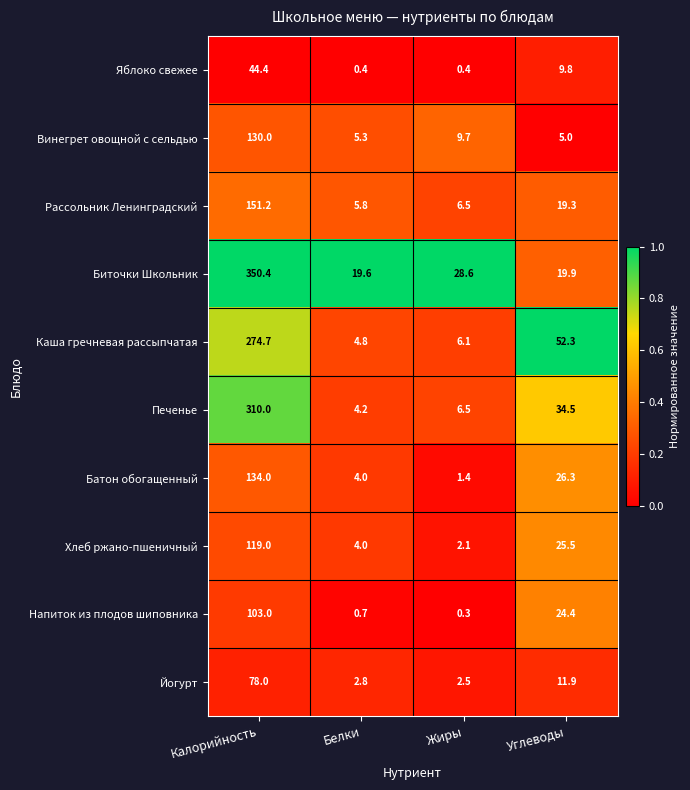

Between Белки and Углеводы, which series saw the biggest shift?

Каша гречневая рассыпчатая